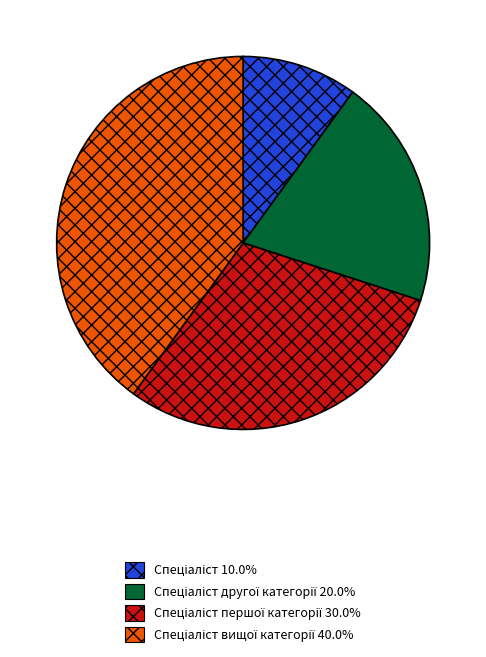

Is there any slice that represents more than half of the pie?

No